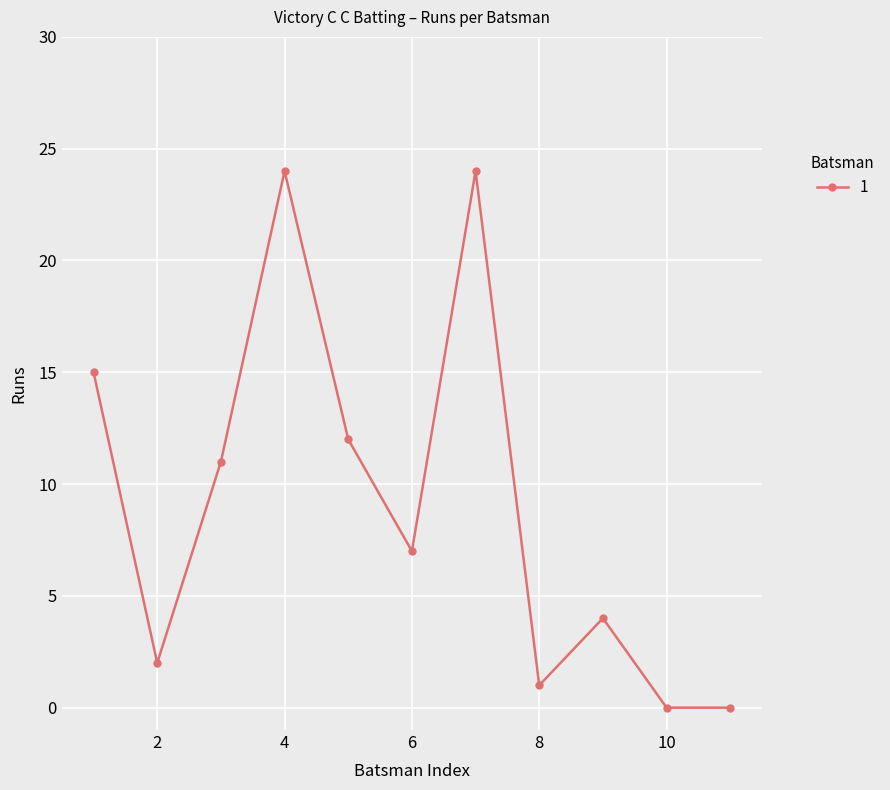

How many interior local peaks (higher than both neighbors) does the data have?

3